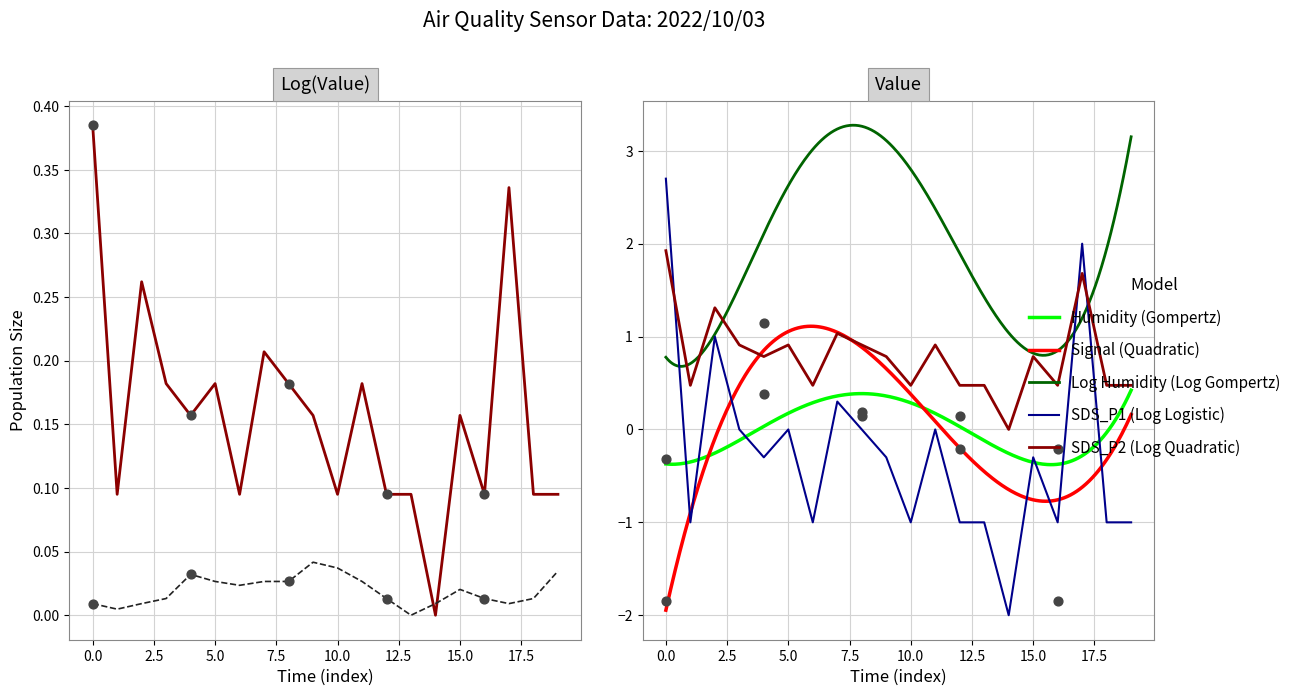

At how many categories does at least one series exceed 2?

1